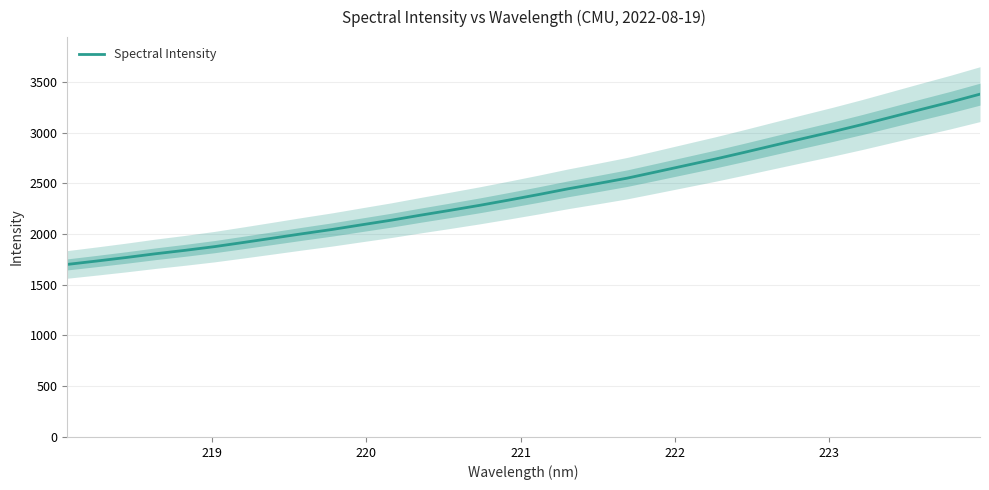

What is the lowest value of the Spectral Intensity series?

1700.4